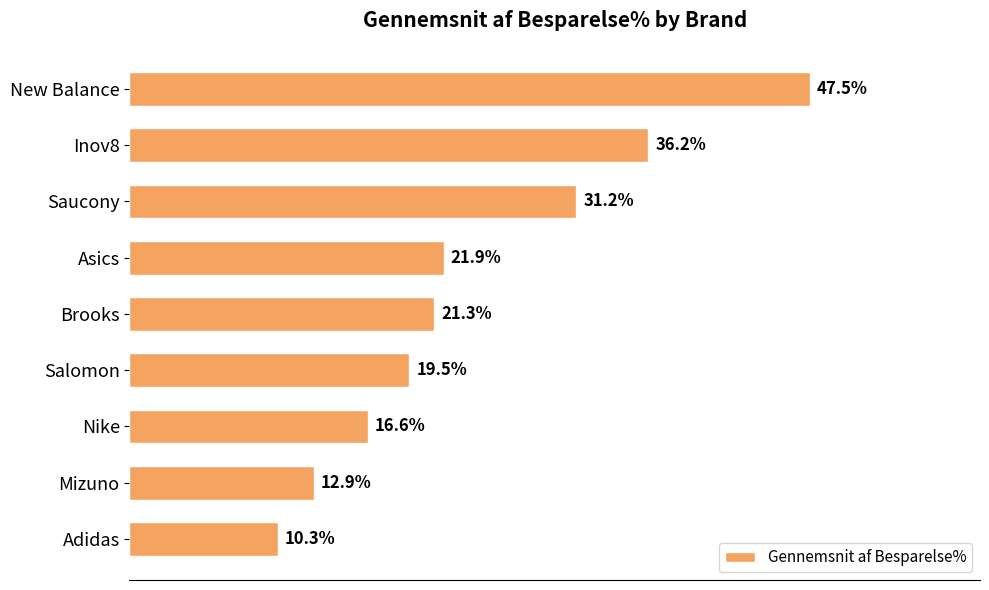

Does the chart contain any negative values?

No